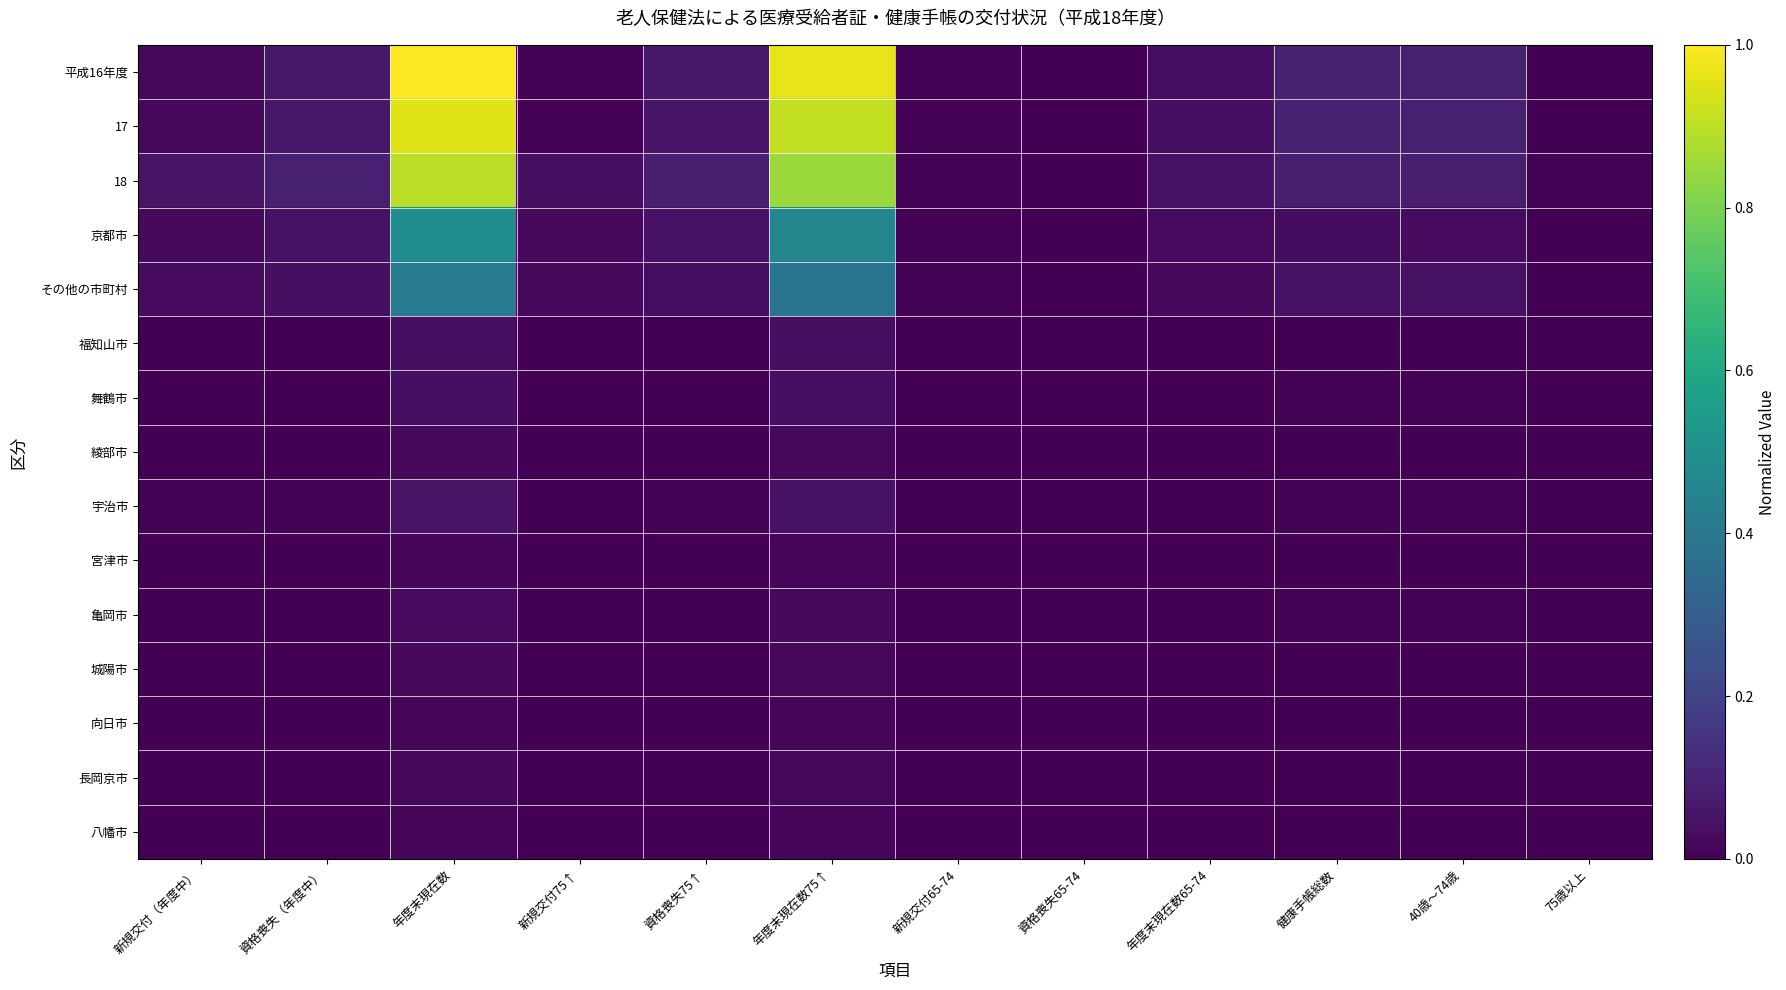

What is the greatest value displayed?

1.0